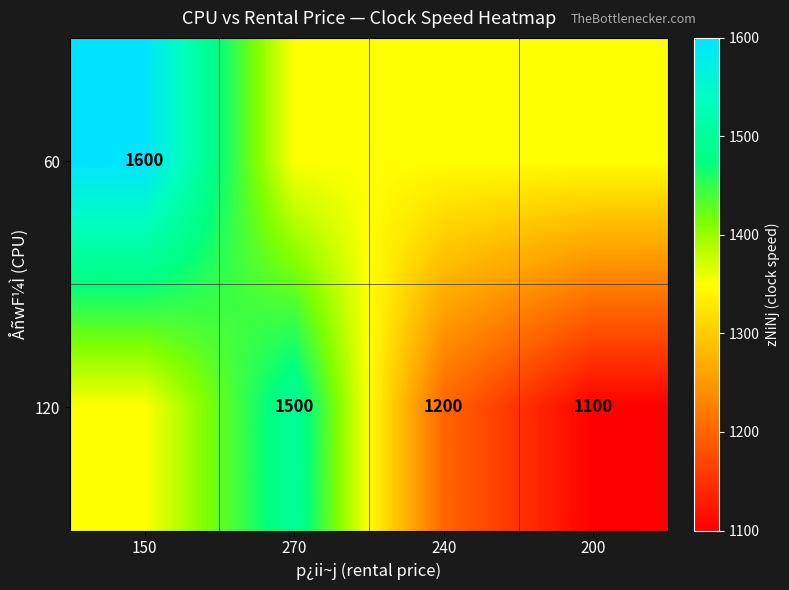

Is it true that 120 equals 1500 at 270?

True